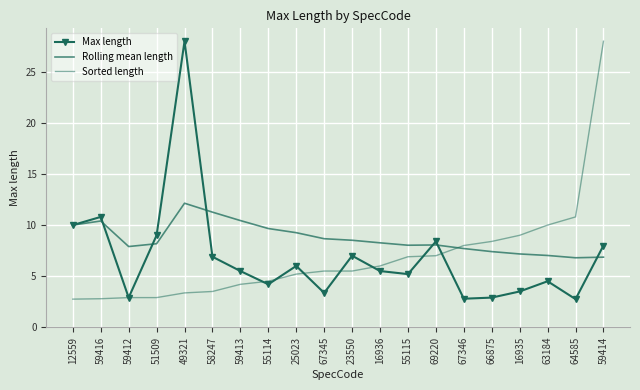

At 23550, list the series in order from smallest to largest.

Sorted length, Max length, Rolling mean length